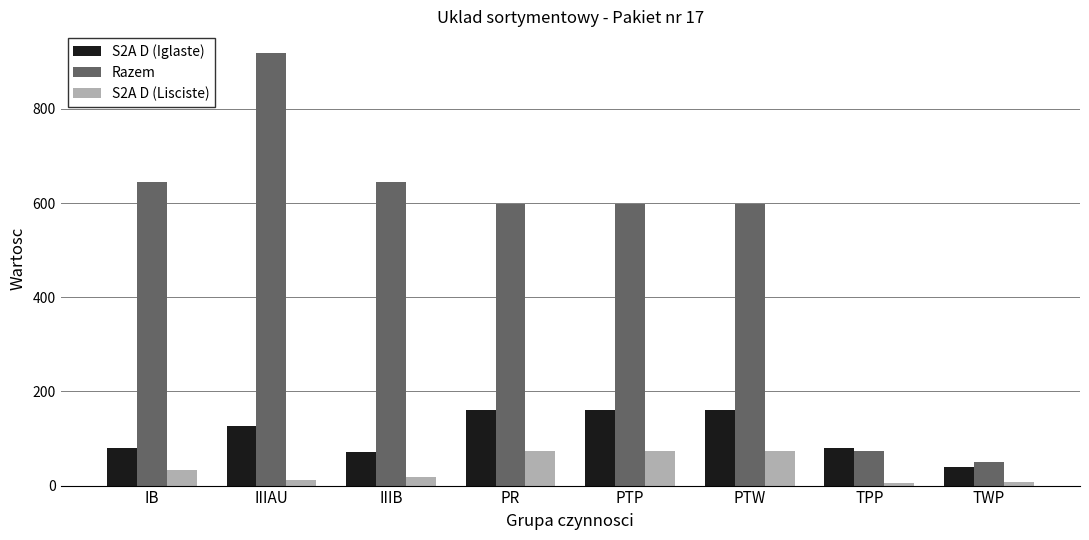

The S2A D (Iglaste) series shows 127 at IIIAU. True or false?

True